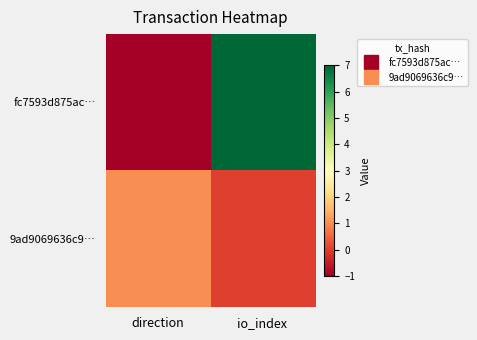

Reading left to right, list all the values displayed in this chart.

fc7593d875ac…: direction=-1	io_index=7
9ad9069636c9…: direction=1	io_index=0